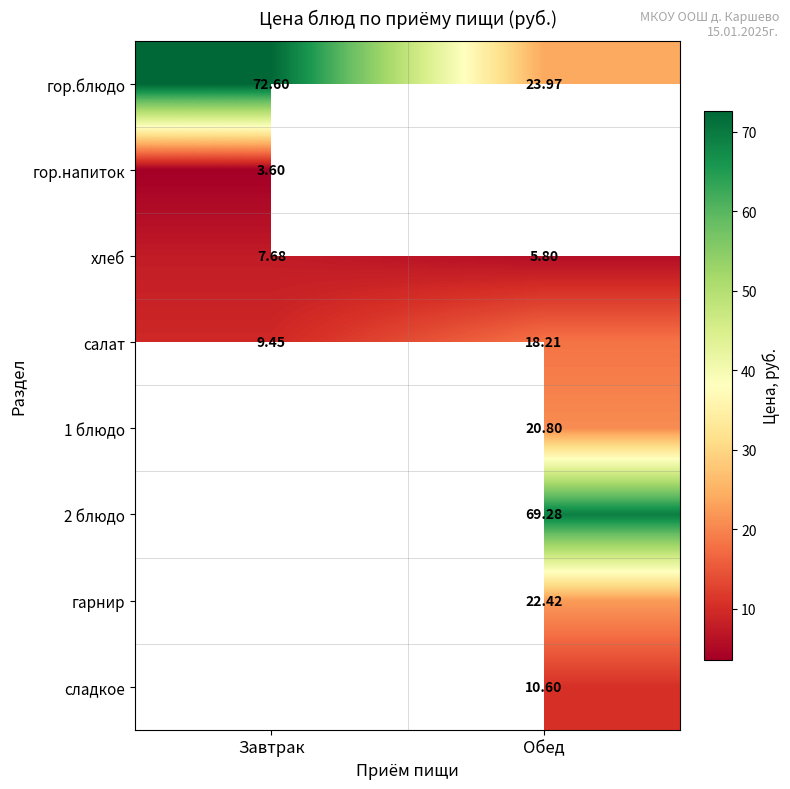

List the labels in order of салат value, largest first.

Обед, Завтрак